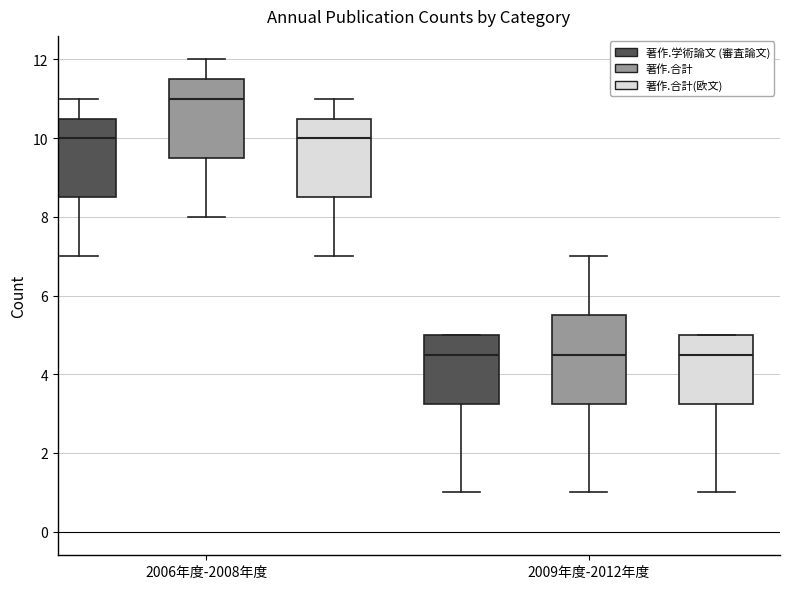

Reading left to right, transcribe this box plot: for each box, give where its median line is, the range the box spans, and where its two whiskers end, as read against the y-axis. The values are not printed on the chart, so give them approximately, as read against the axis.

2006年度-2008年度 (著作.学術論文 (審査論文)): median 10.0, box 8.6 to 10.6, whiskers 7.0 to 11.0
2006年度-2008年度 (著作.合計): median 11.0, box 9.6 to 11.6, whiskers 8.0 to 12.0
2006年度-2008年度 (著作.合計(欧文)): median 10.0, box 8.6 to 10.6, whiskers 7.0 to 11.0
2009年度-2012年度 (著作.学術論文 (審査論文)): median 4.6, box 3.2 to 5.0, whiskers 1.0 to 5.0
2009年度-2012年度 (著作.合計): median 4.6, box 3.2 to 5.6, whiskers 1.0 to 7.0
2009年度-2012年度 (著作.合計(欧文)): median 4.6, box 3.2 to 5.0, whiskers 1.0 to 5.0